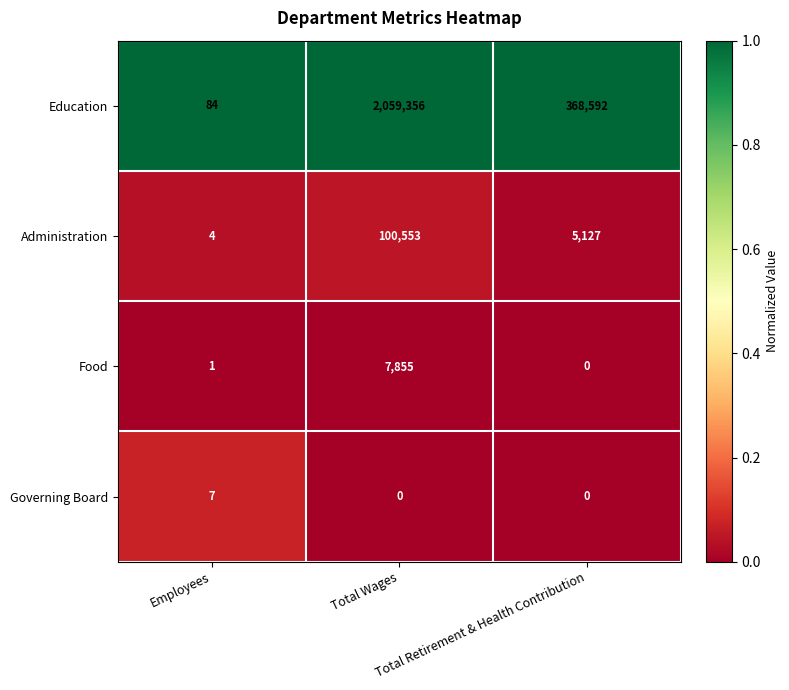

Count the Education values in the range 84 to 2059356.

3